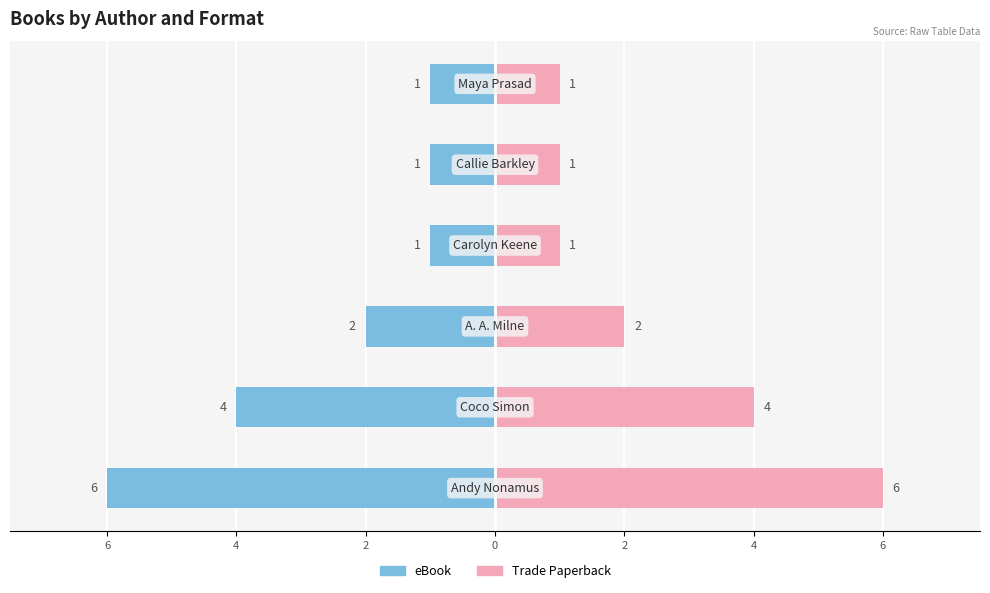

How many groups of bars are there?

6